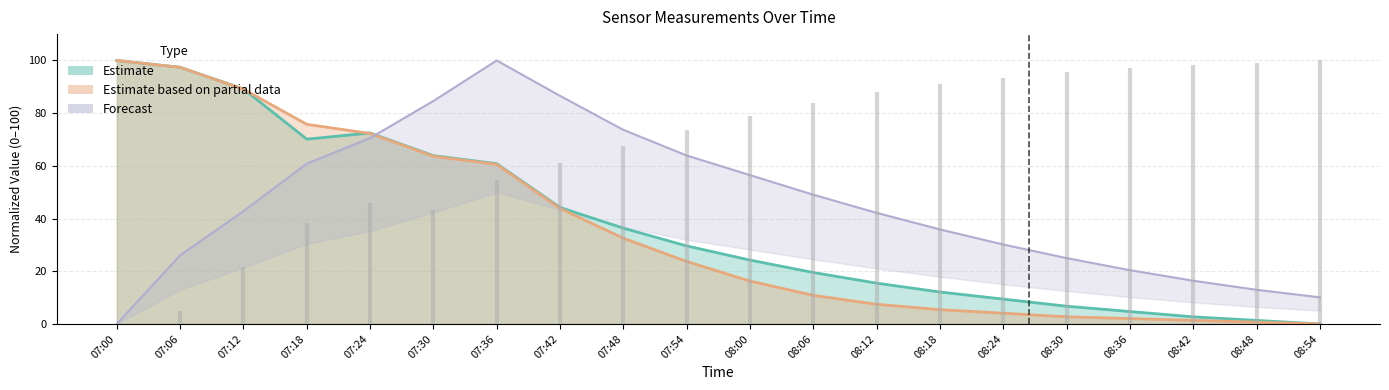

What is the sum of the GenWind_1 values at 08:06 and 08:48?

183.0